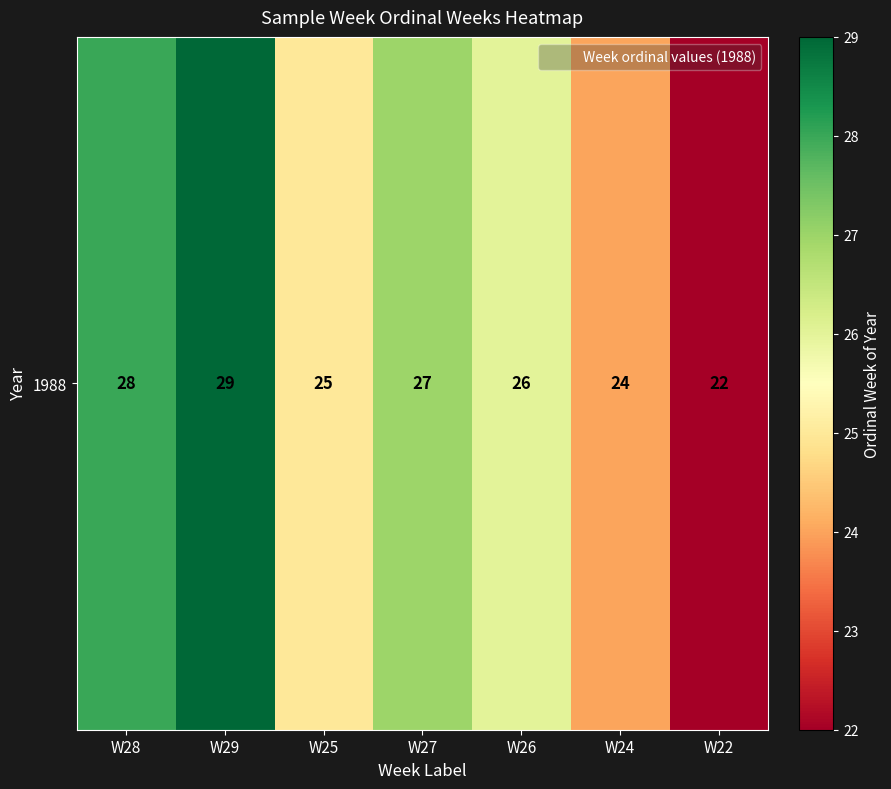

Between W29 and W28, which is larger?

W29